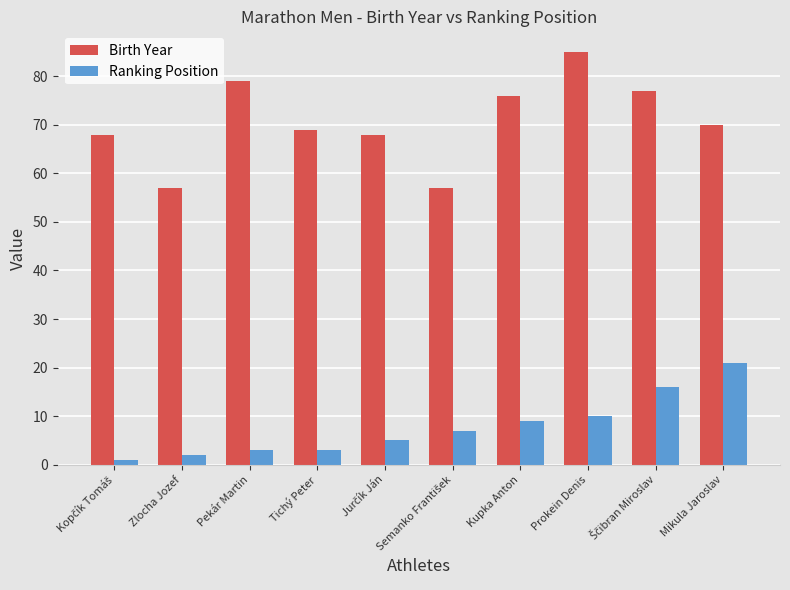

What is the maximum value shown in the chart?

85